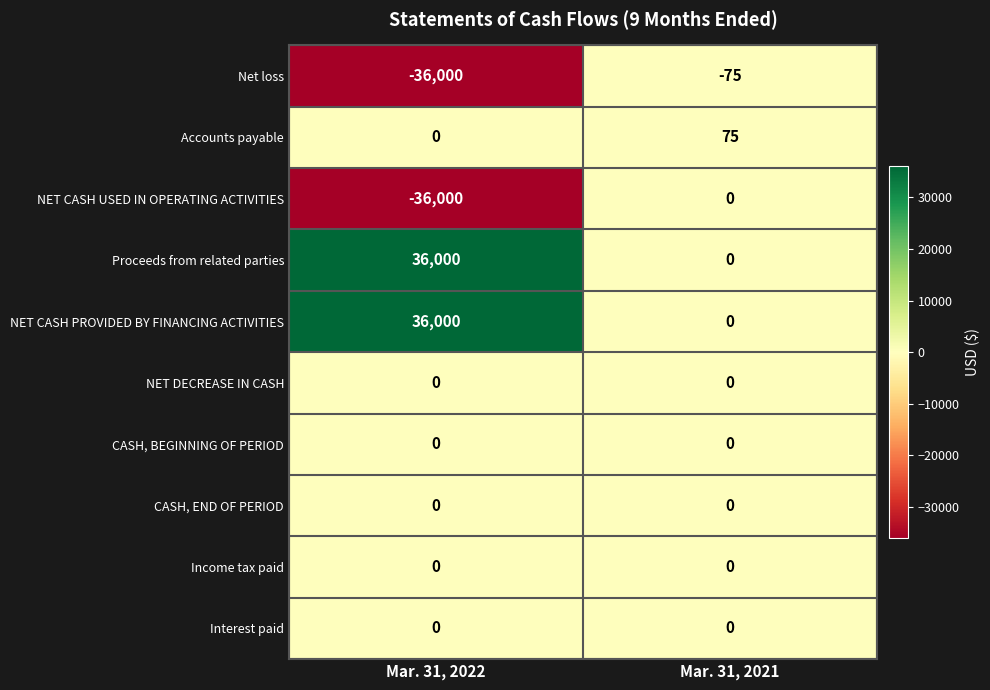

What is the spread (max minus min) of values at Mar. 31, 2021?

150